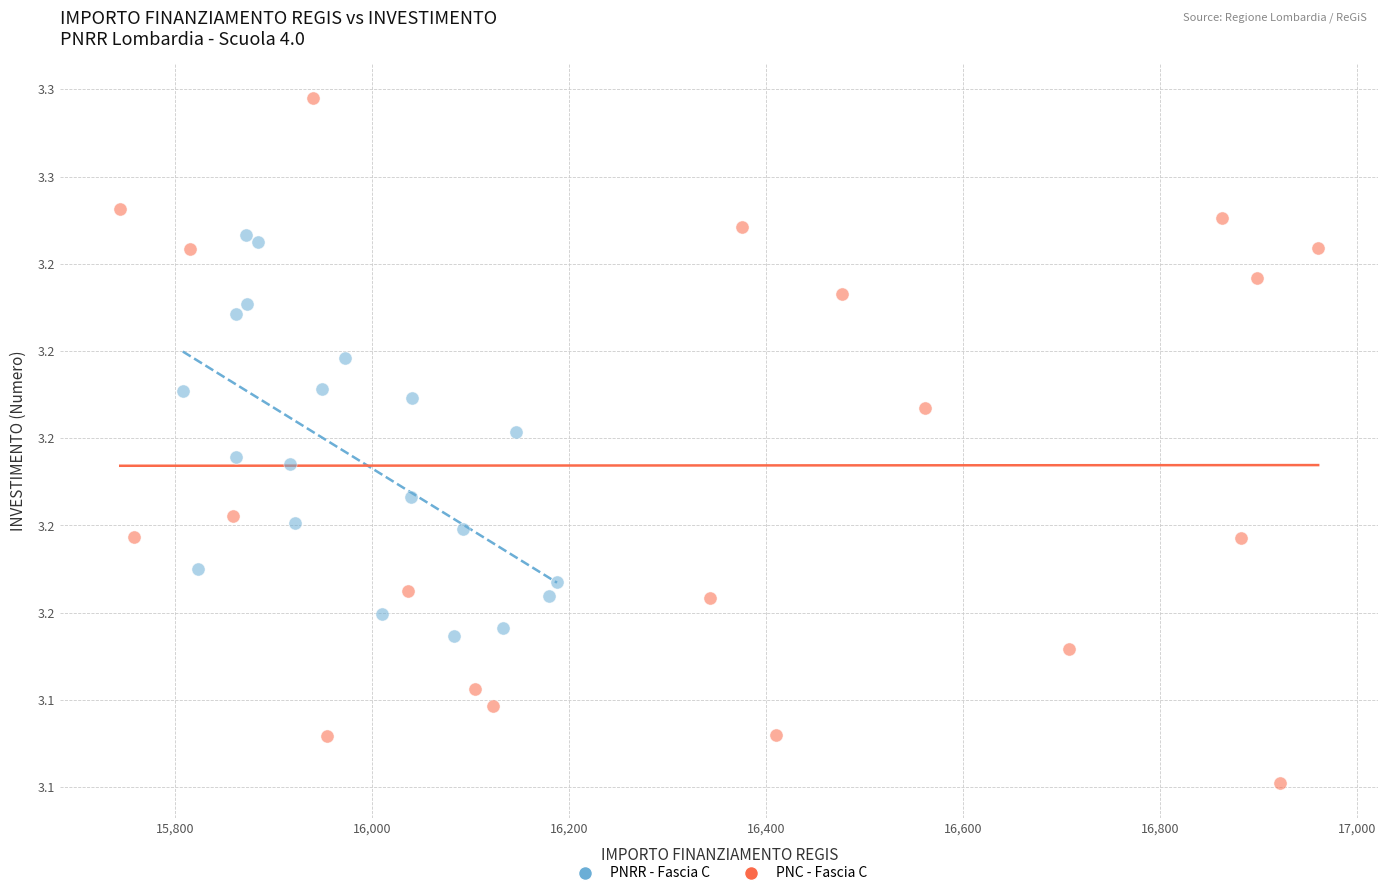

Which series has the largest Y range (max minus min)?

PNC - Fascia C